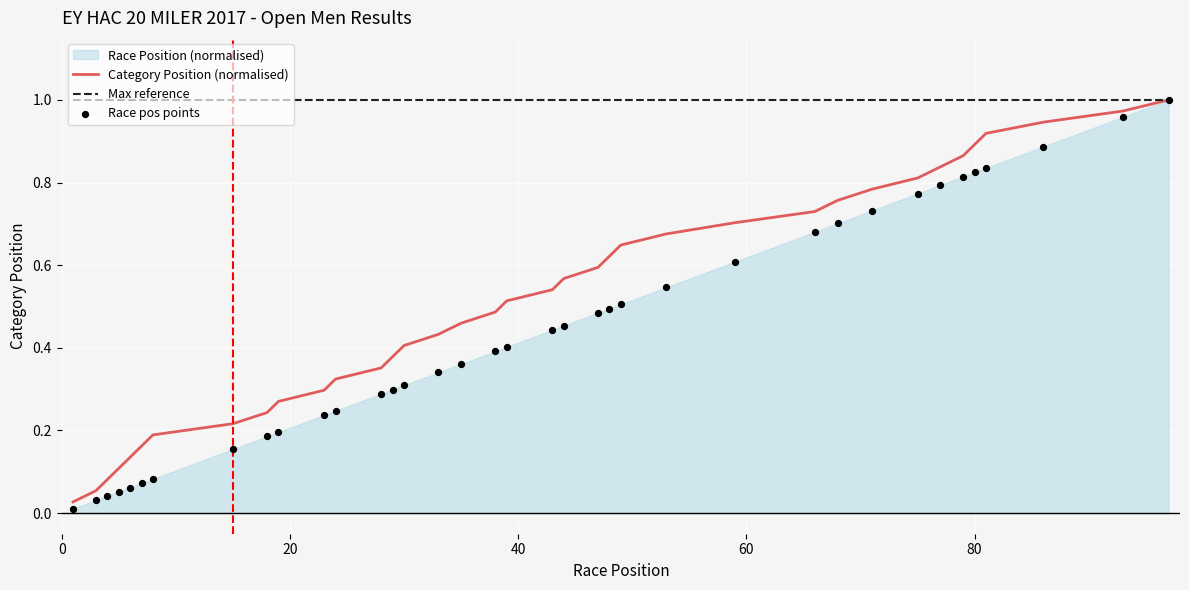

Which series contains the highest Y value?

Category Position (normalised)